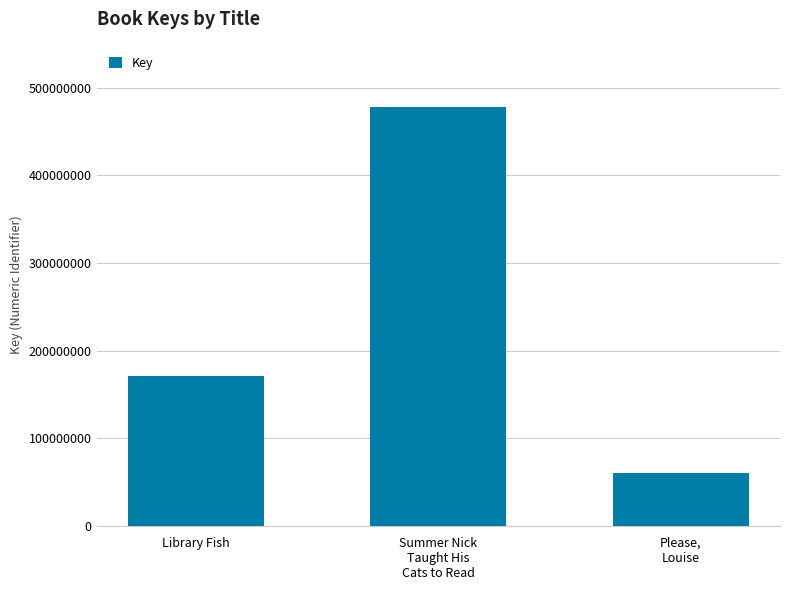

Reading right to left, list all the values displayed in this chart.

60604334	477663243	170481907